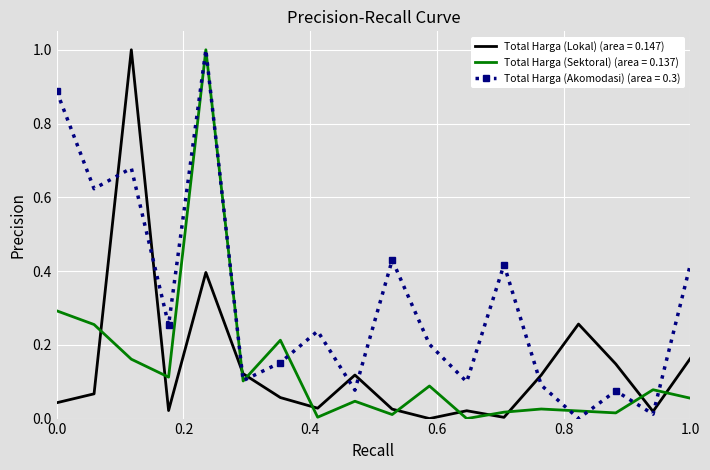

What is the maximum value shown in the chart?

1.0